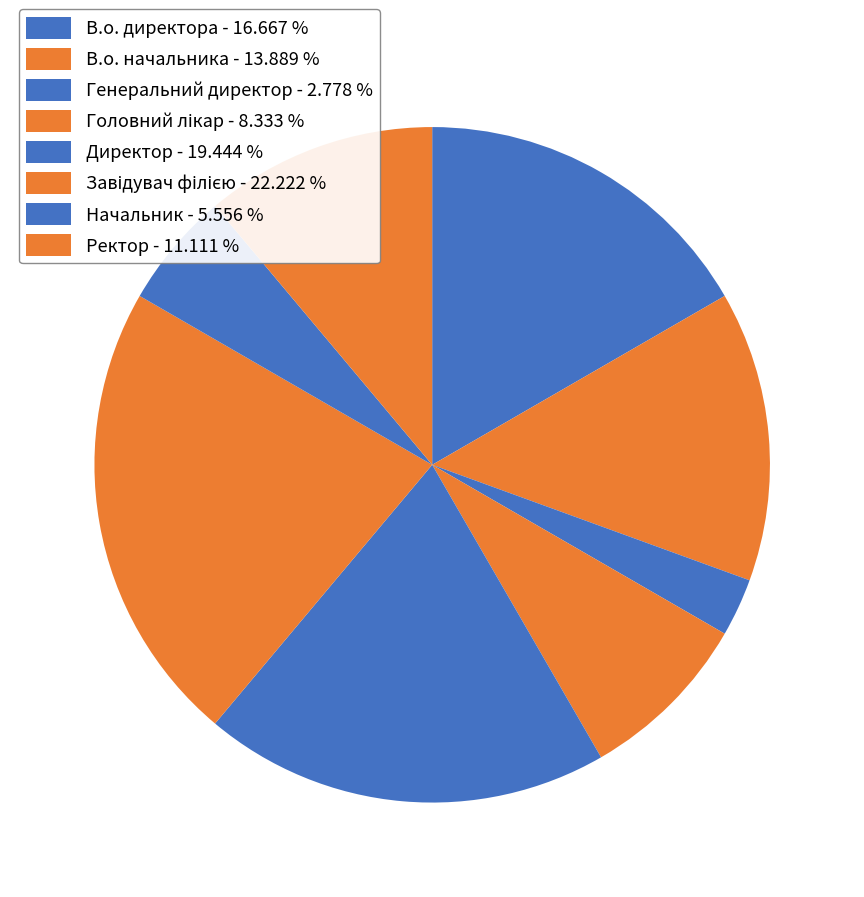

Does В.о. директора account for over 50% of the chart?

No